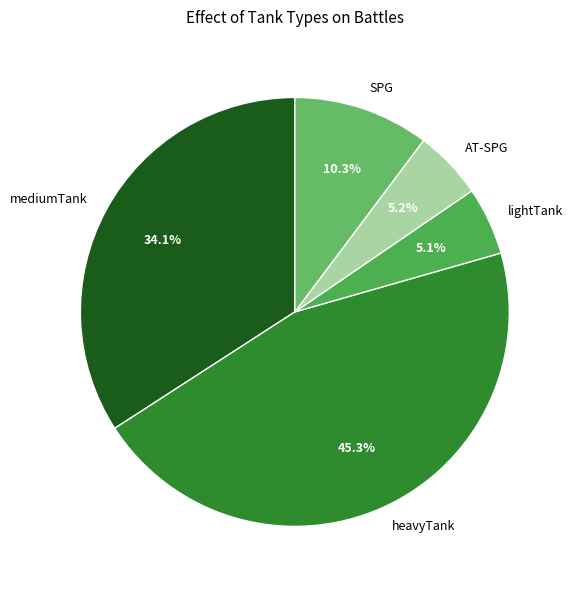

Is there a majority slice in this chart?

No